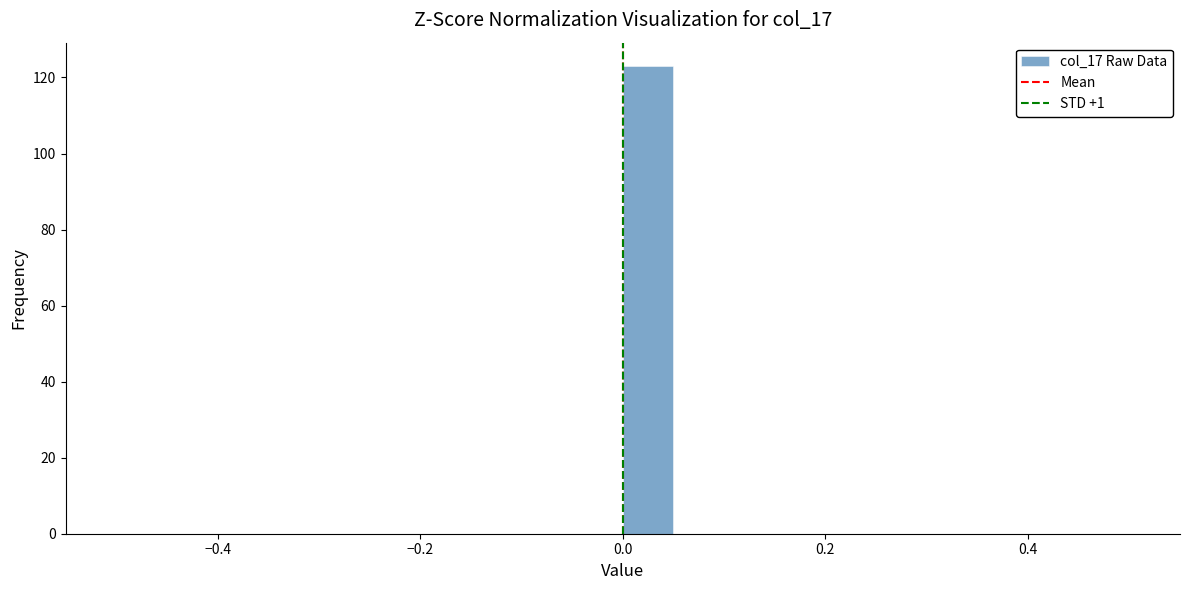

Around what value on the x-axis is the tallest bar? Give the approximate position of its centre, as read against the axis.

0.02